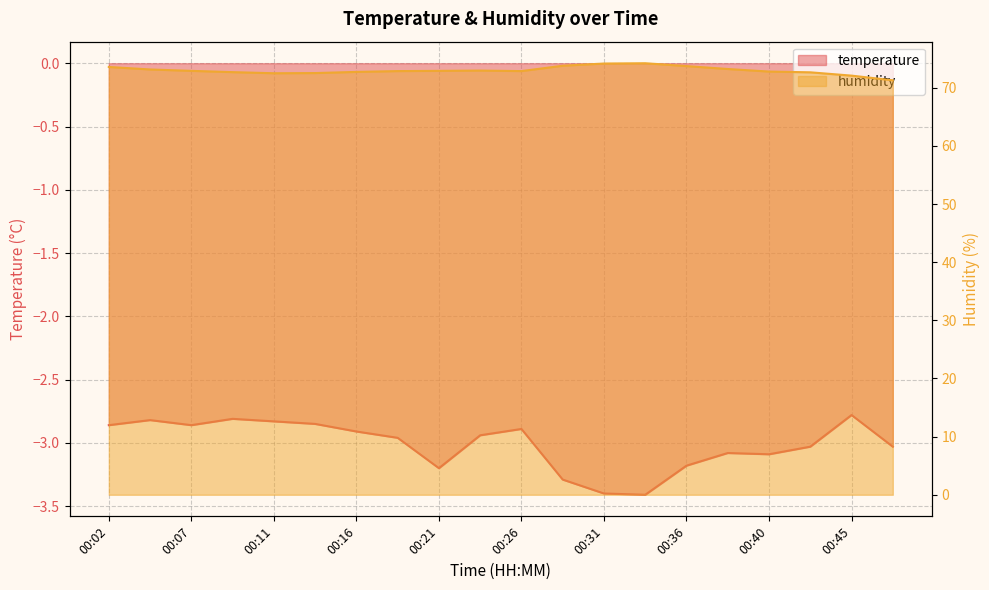

Which category has the lowest value in the humidity series?

00:48